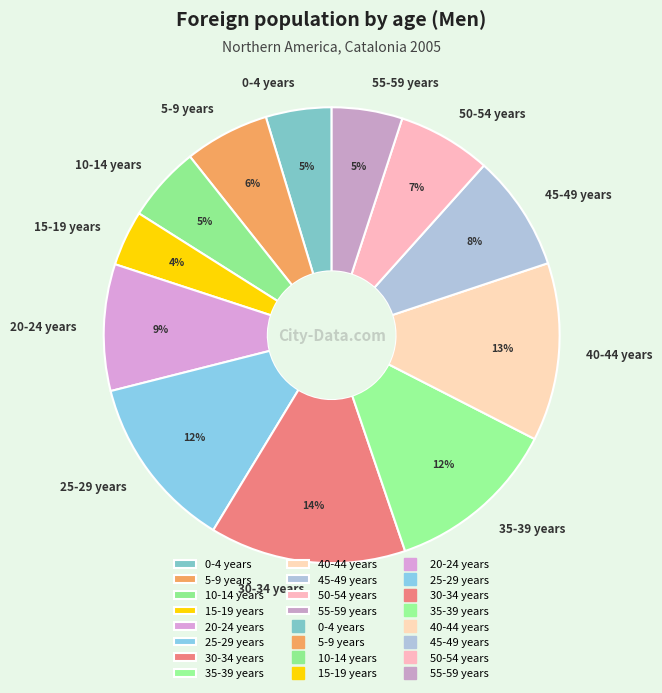

Is there any slice that represents more than half of the pie?

No